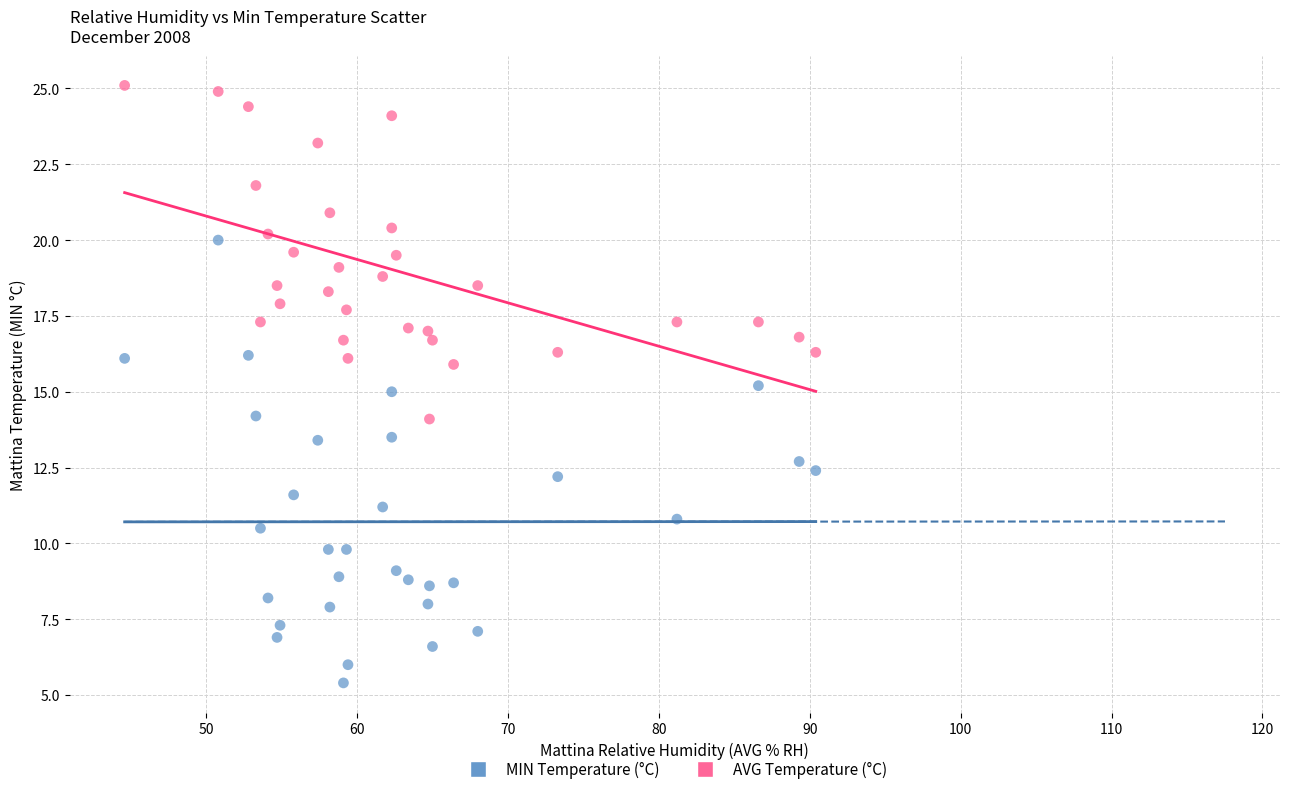

Which series has the widest spread of Y values?

MIN Temperature (°C)